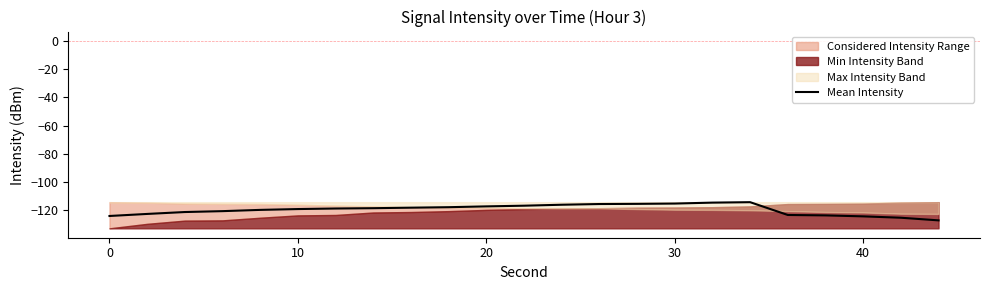

Is it true that Mean Intensity equals -72.3 at 0?

False